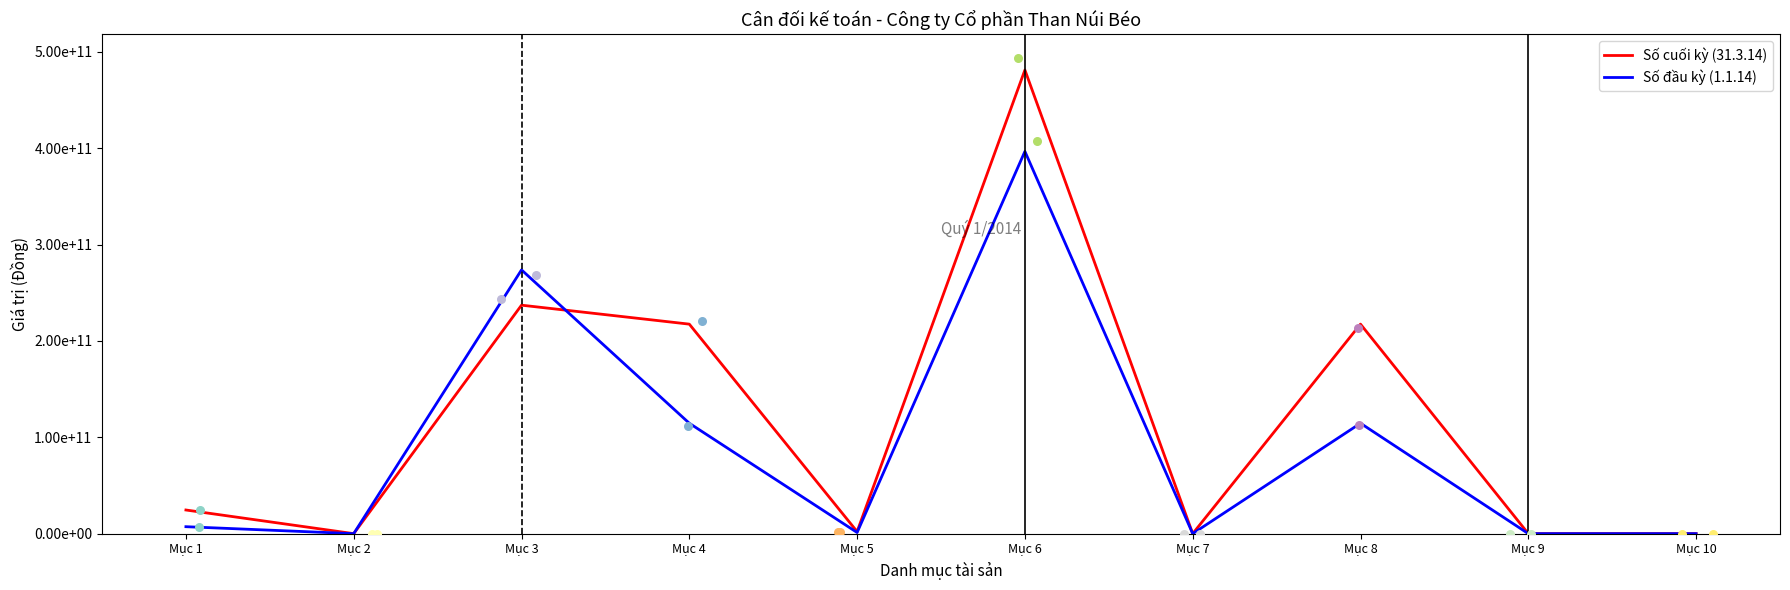

At which category is the sum across all series the highest?

Mục 6